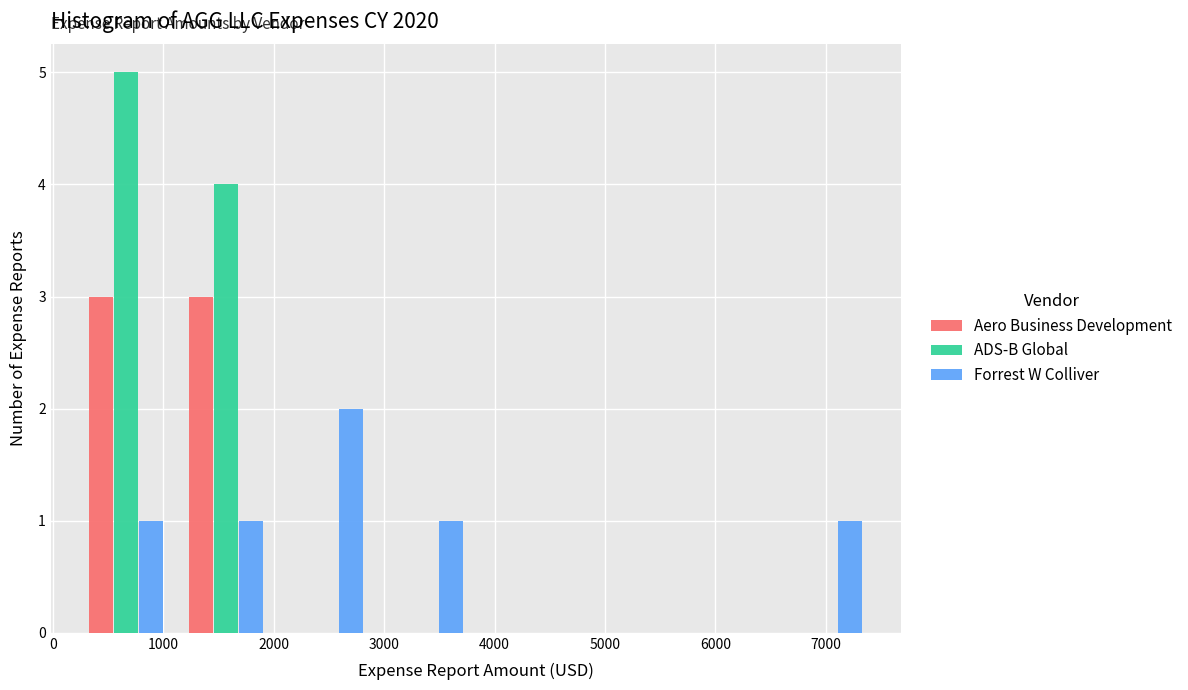

Reading left to right, transcribe this chart: for each range on the x-axis, give the height of each series' bar. Neither the bar edges nor the heights are printed on the chart, so give them approximately, as read against the axes.

200 to 1100: Aero Business Development=3	ADS-B Global=5	Forrest W Colliver=1
1100 to 2000: Aero Business Development=3	ADS-B Global=4	Forrest W Colliver=1
2000 to 2900: Aero Business Development=0	ADS-B Global=0	Forrest W Colliver=2
2900 to 3800: Aero Business Development=0	ADS-B Global=0	Forrest W Colliver=1
3800 to 4700: Aero Business Development=0	ADS-B Global=0	Forrest W Colliver=0
4700 to 5600: Aero Business Development=0	ADS-B Global=0	Forrest W Colliver=0
5600 to 6500: Aero Business Development=0	ADS-B Global=0	Forrest W Colliver=0
6500 to 7400: Aero Business Development=0	ADS-B Global=0	Forrest W Colliver=1